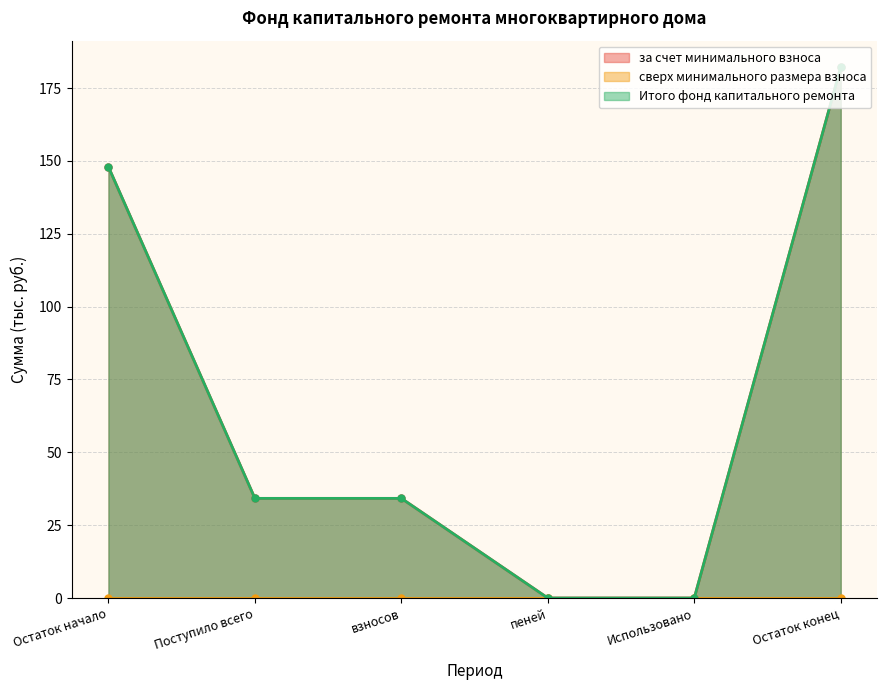

What is the difference between the second highest and minimum values in the Итого фонд капитального ремонта series?

147.9